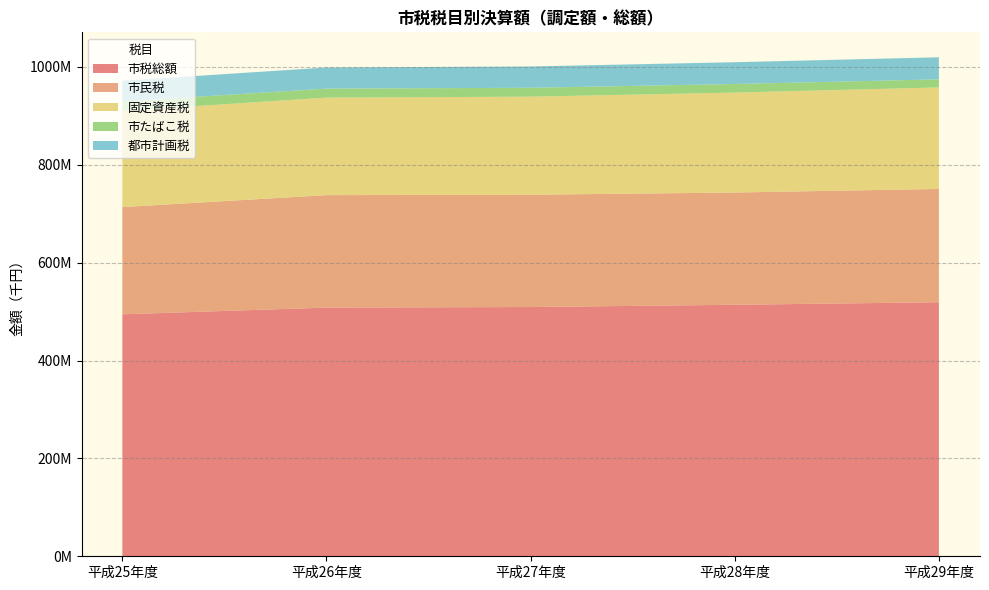

Reading left to right, list all the values displayed in this chart.

市税総額: 494467334	508165729	509339895	513927931	519147092
市民税: 219101686	229854241	229464987	229398830	231524149
固定資産税: 196557756	199252253	200386863	204183799	207383641
市たばこ税: 19372023	18434055	18178907	17599223	16527358
都市計画税: 42257918	43120493	43561056	44490841	45103218